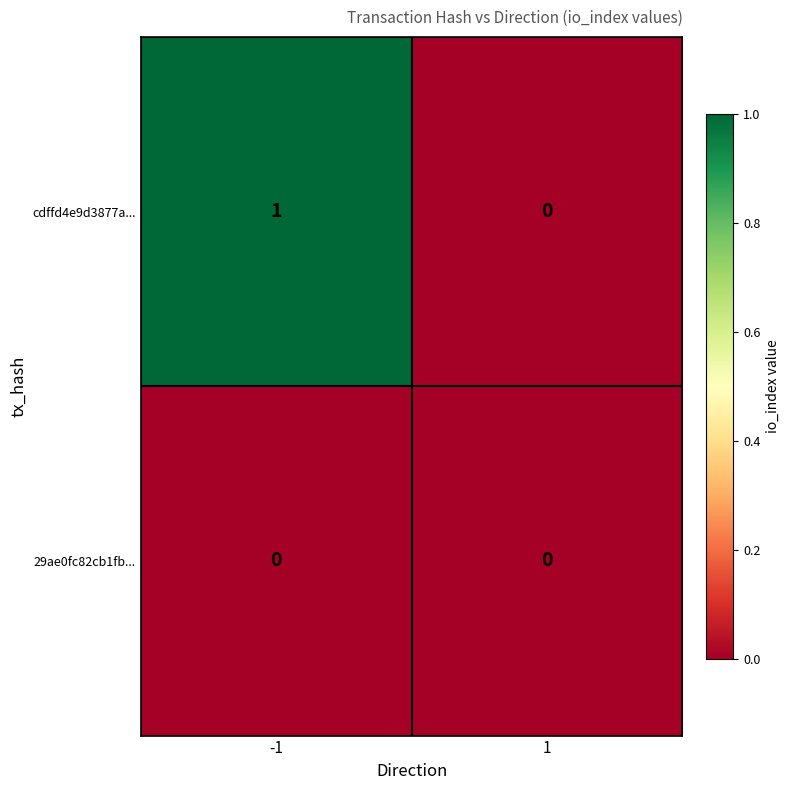

Rank the series by their average value, from lowest to highest.

29ae0fc82cb1fb..., cdffd4e9d3877a...